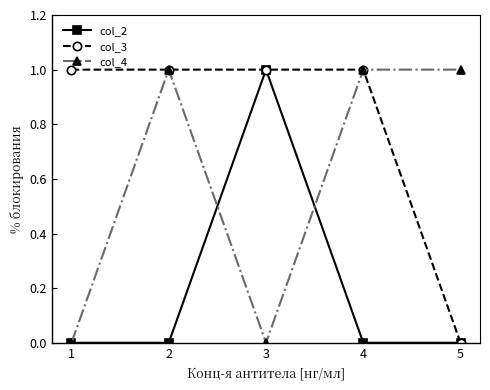

At which category does col_4 reach its first local valley?

3